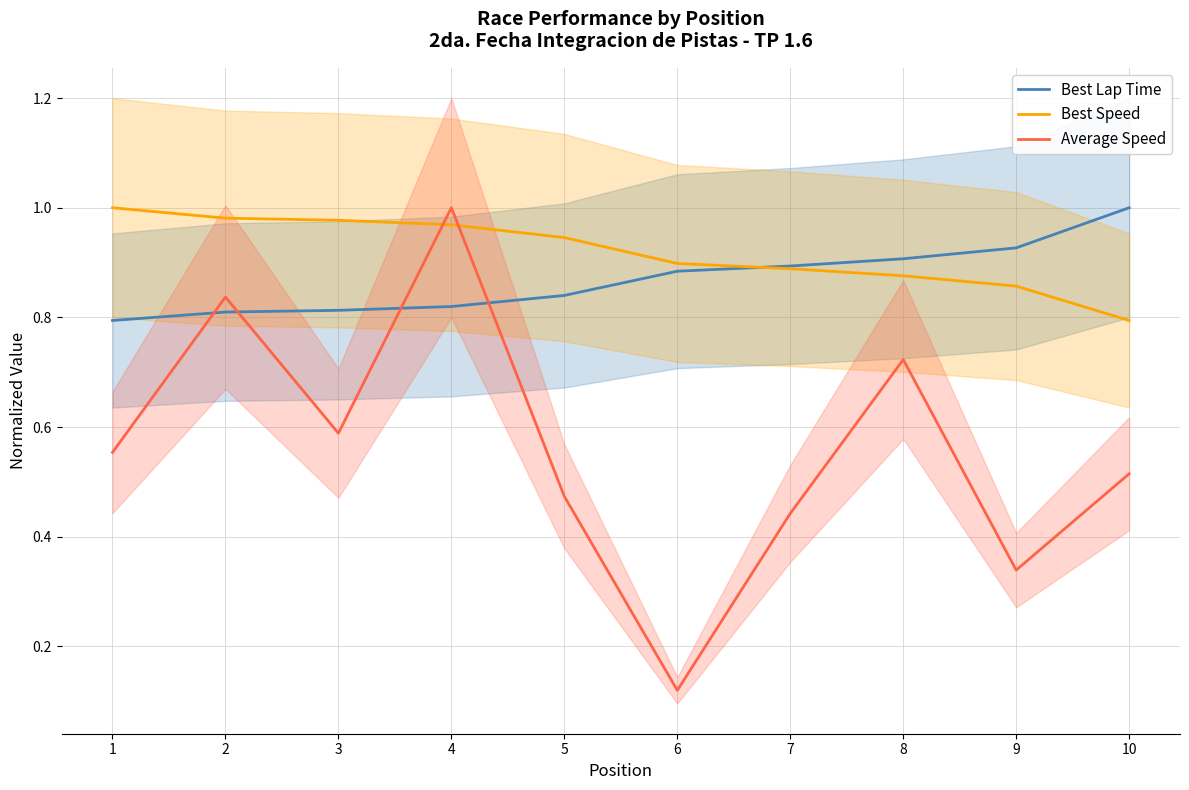

At how many categories does at least one series exceed 0?

10